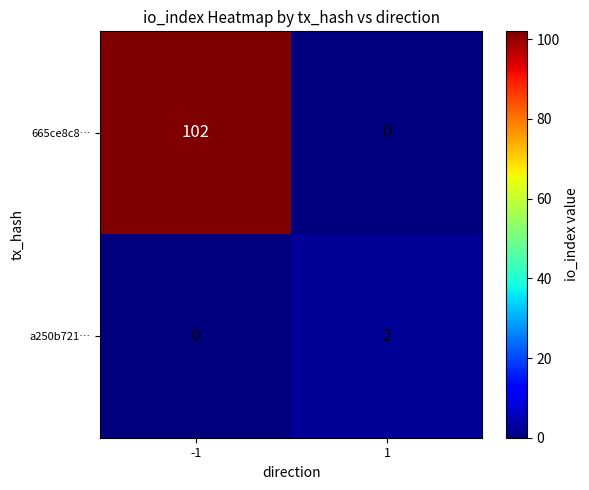

Reading left to right, transcribe all the data shown in this chart.

665ce8c8…: 102	0
a250b721…: 0	2